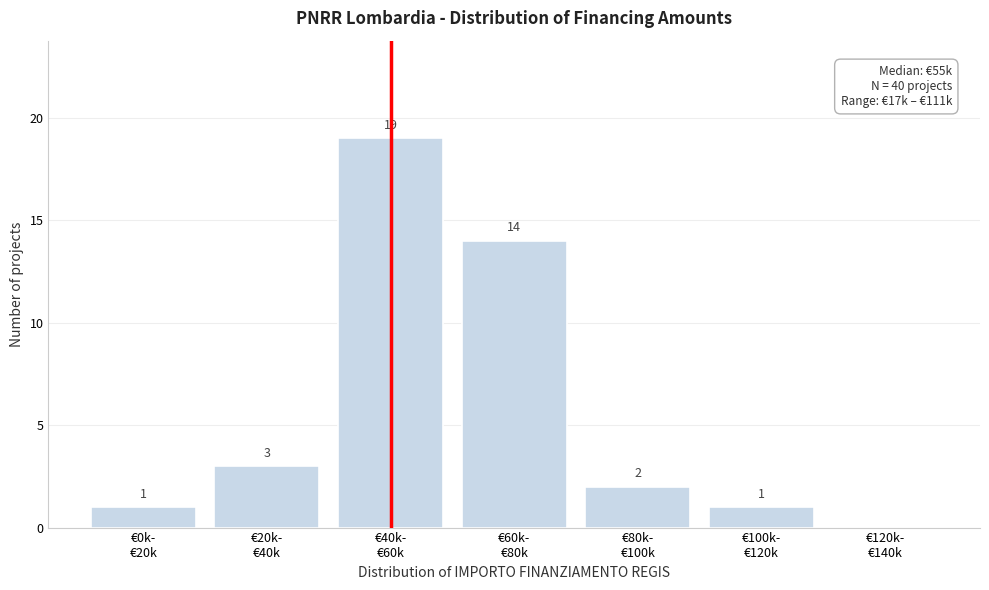

What is the sum of all values?

40